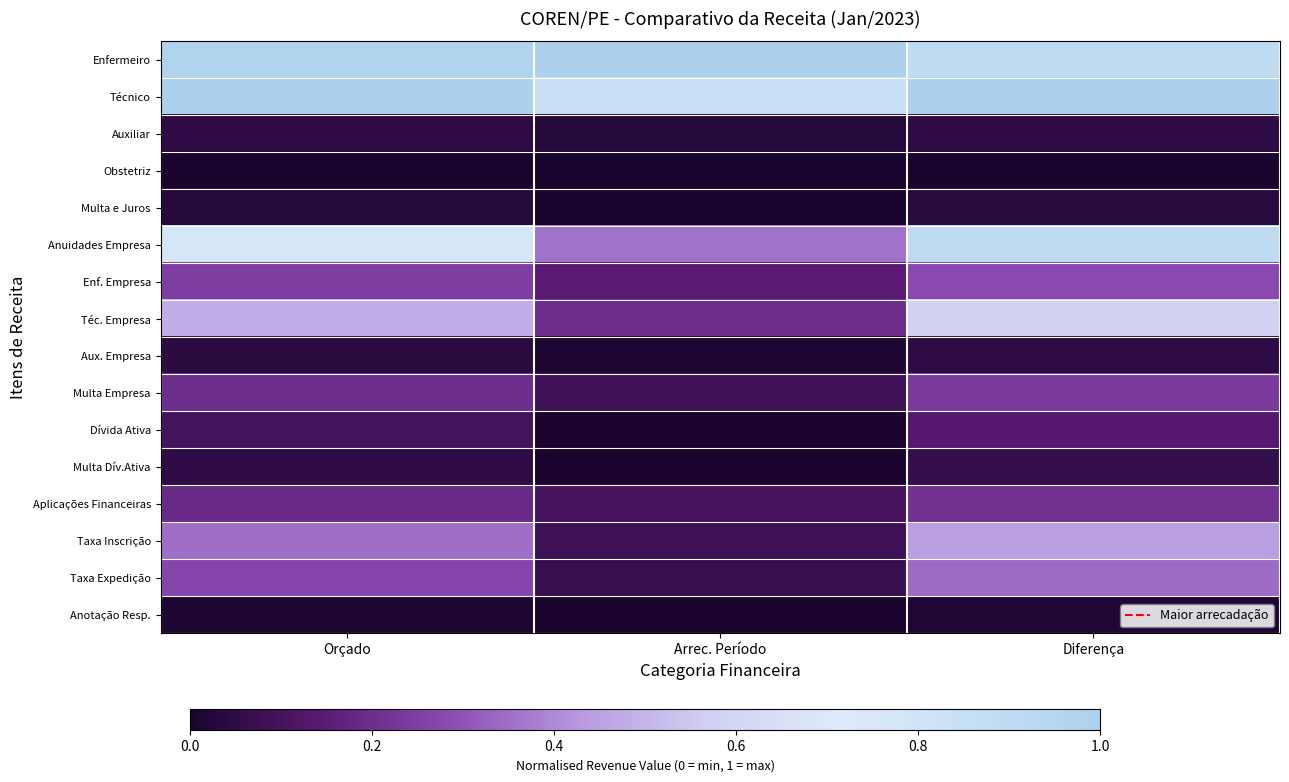

Count the number of categories in the chart.

3